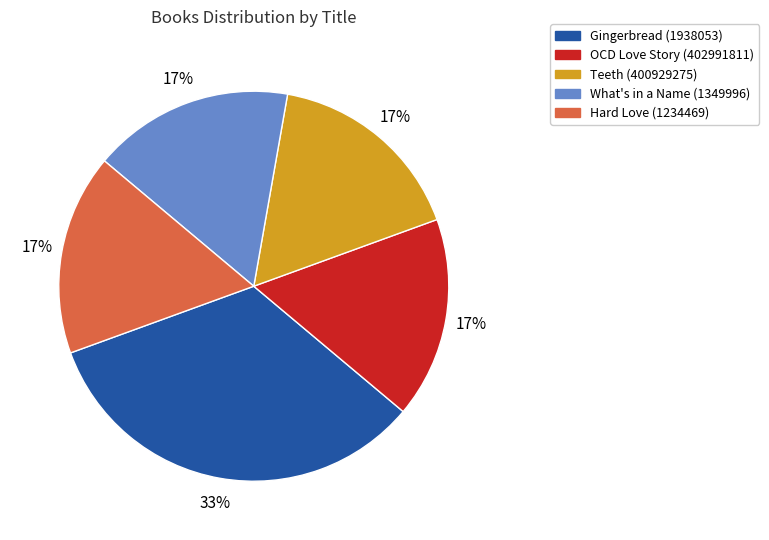

To the nearest percent, what portion does Gingerbread (1938053) represent?

33%